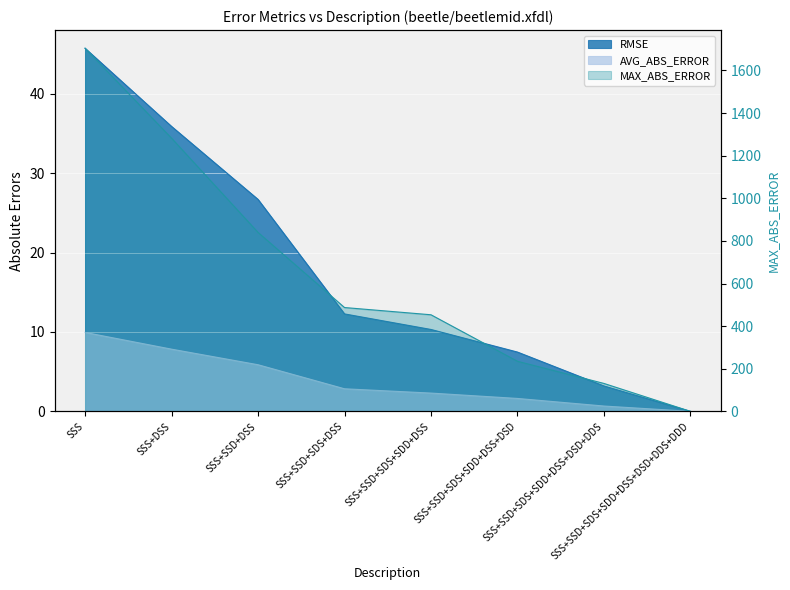

Is the value of MAX_ABS_ERROR at SSS greater than the value of RMSE at SSS+SSD+SDS+SDD+DSS?

Yes